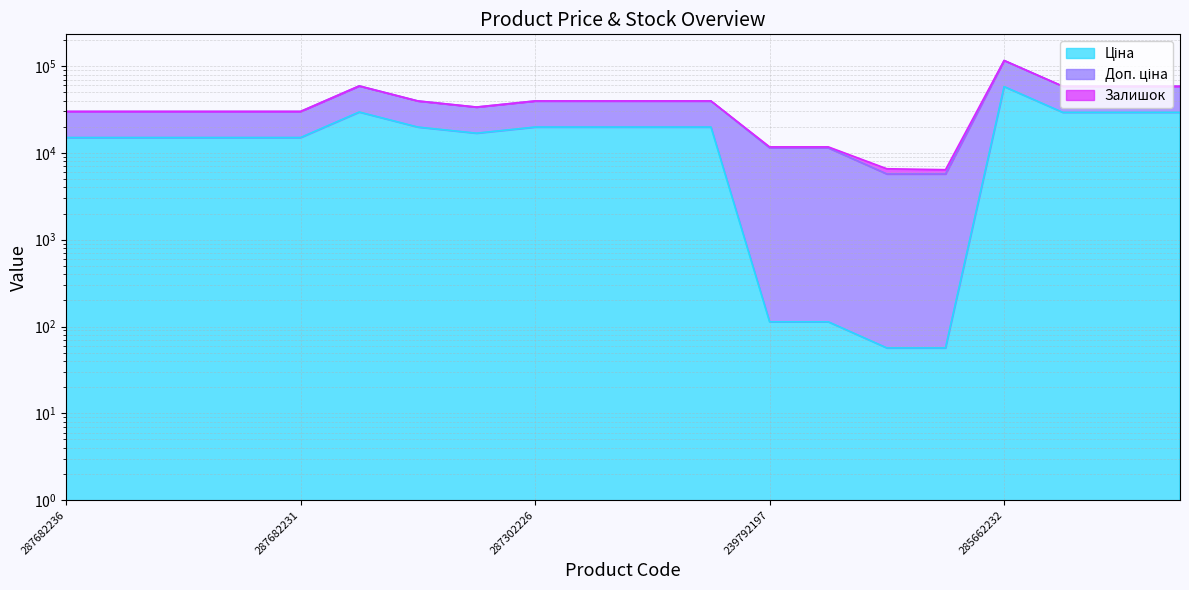

Where is the first local maximum for Доп. ціна?

287702232